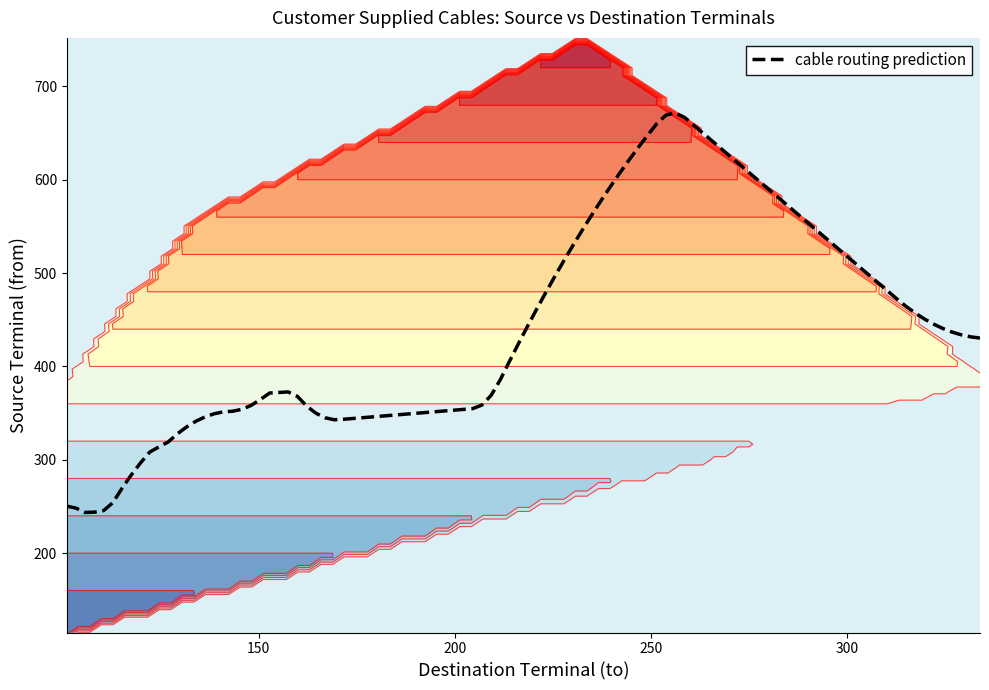

What is the maximum value for to?

334